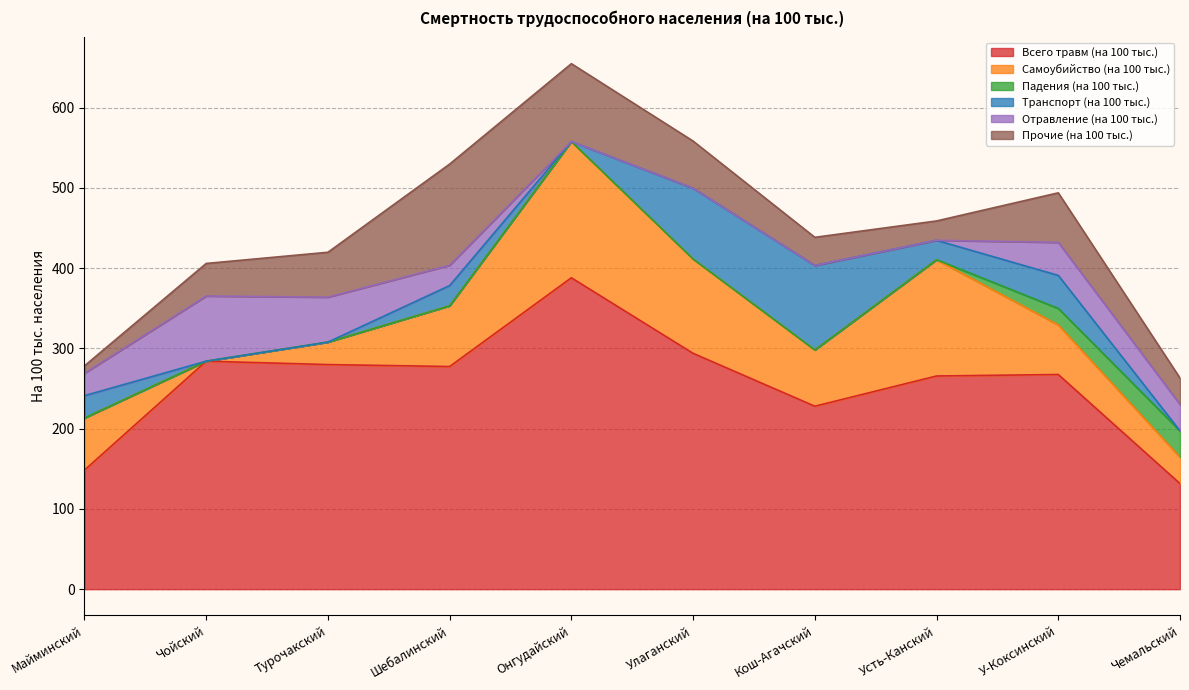

At how many categories does at least one series exceed 173?

8